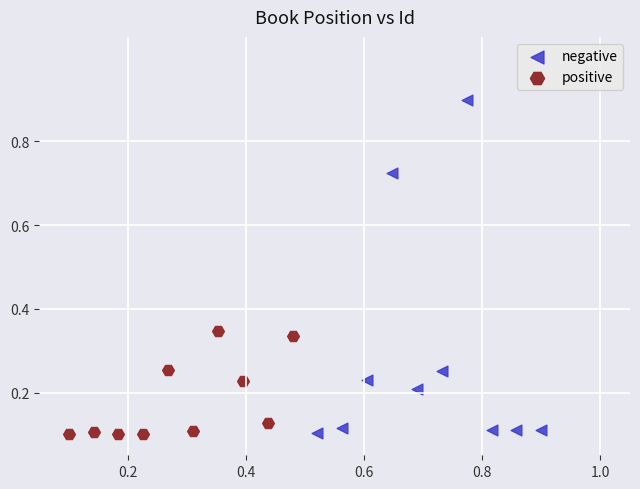

Which series has the widest spread of Y values?

negative